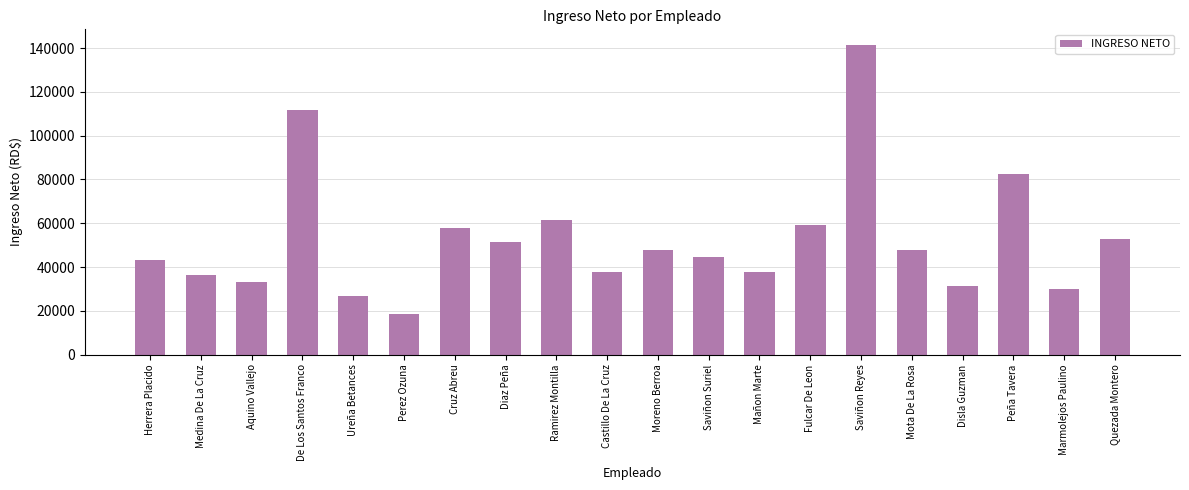

At which label does the data first exceed 47775?

De Los Santos Franco